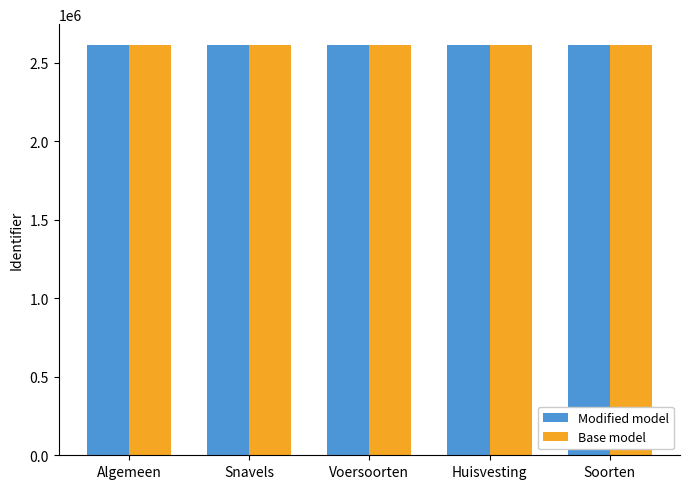

Does the chart contain stacked bars?

No